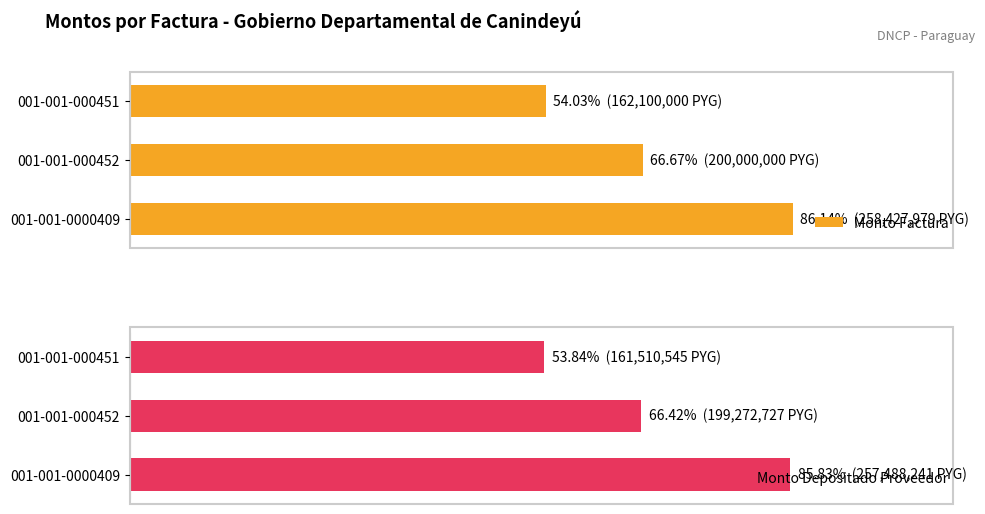

What position from the right is 001-001-000452?

2